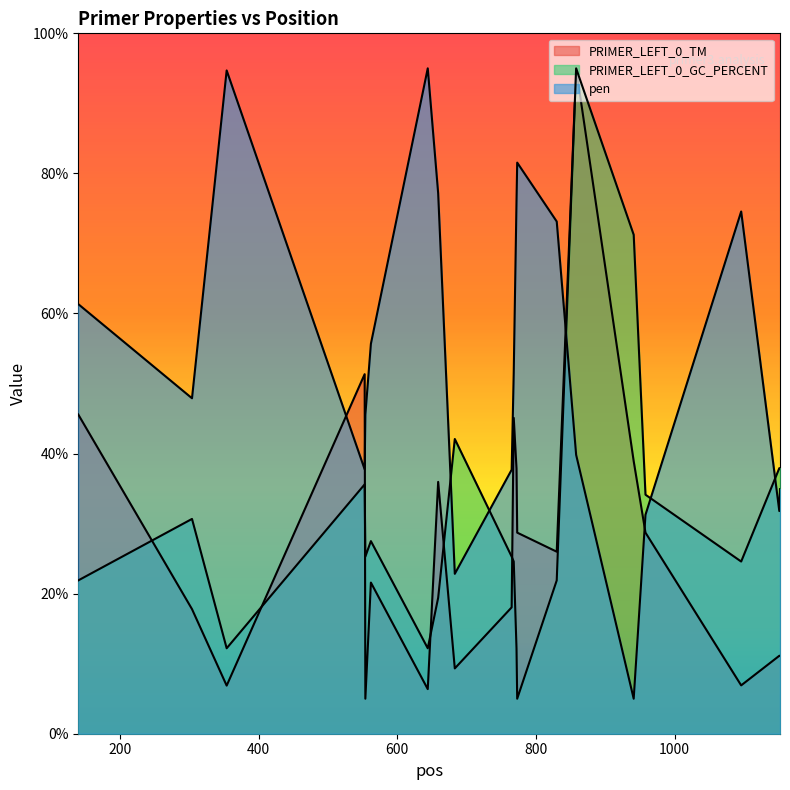

Rank the series by their maximum value, from highest to lowest.

PRIMER_LEFT_0_GC_PERCENT, pen, PRIMER_LEFT_0_TM